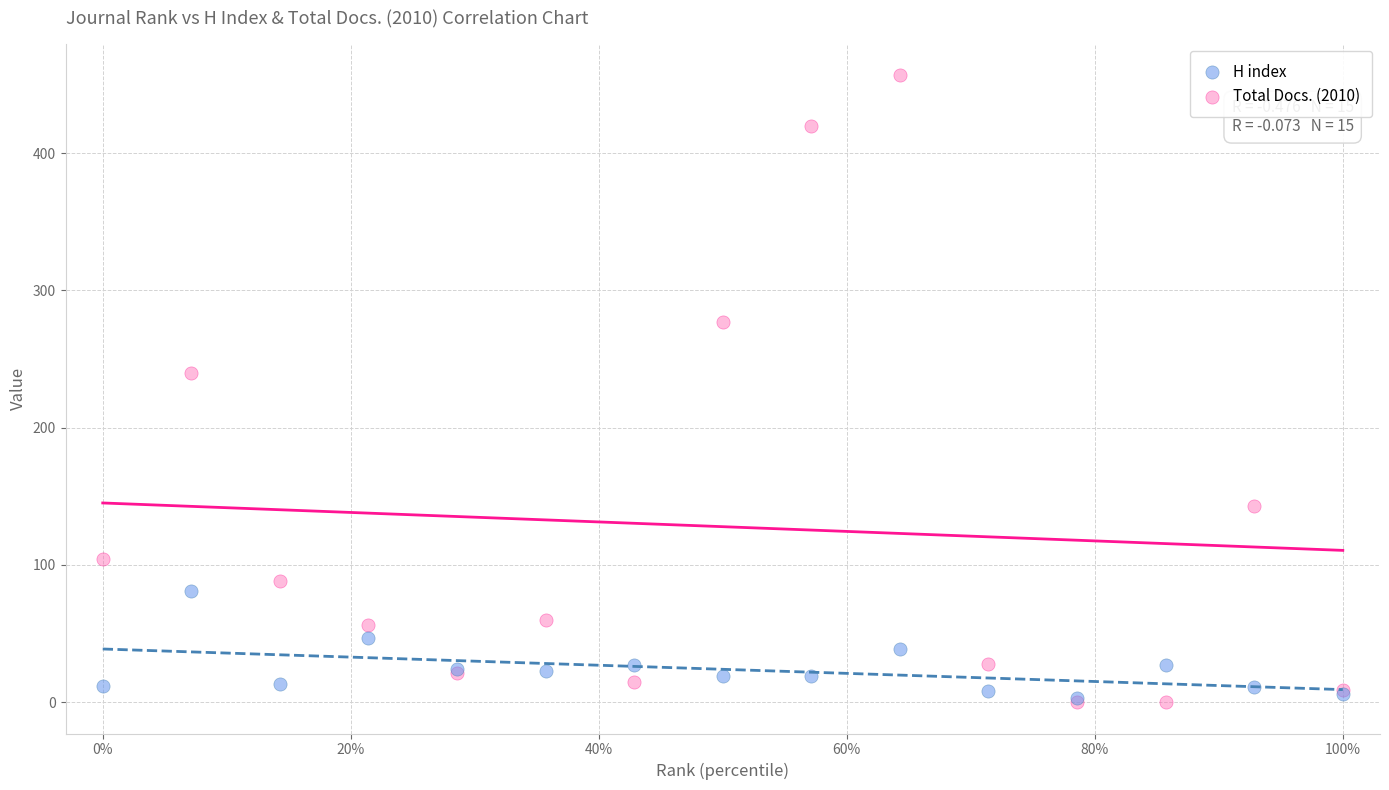

Which series has the widest spread of Y values?

Total Docs. (2010)